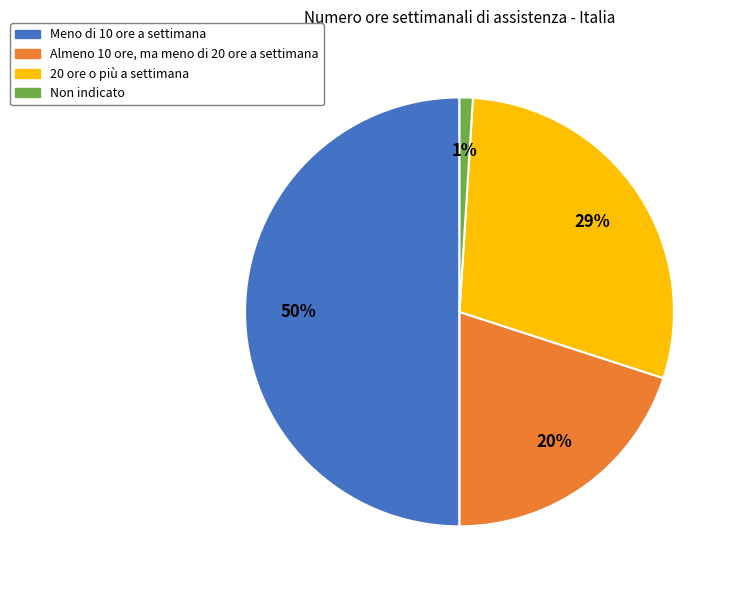

What is the ratio of the value at 20 ore o più a settimana to the value at Meno di 10 ore a settimana?

0.6